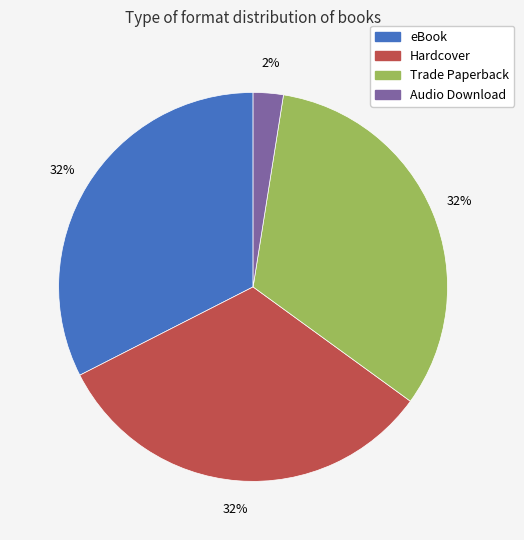

Does Audio Download represent more than half of the total?

No